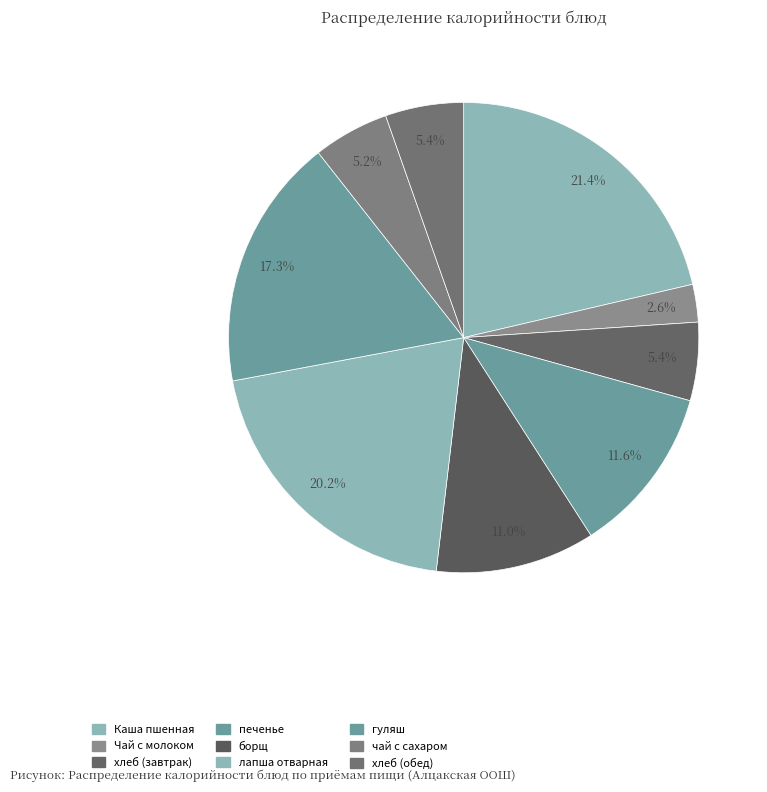

Is it true that Чай с молоком is 3% of the pie?

True